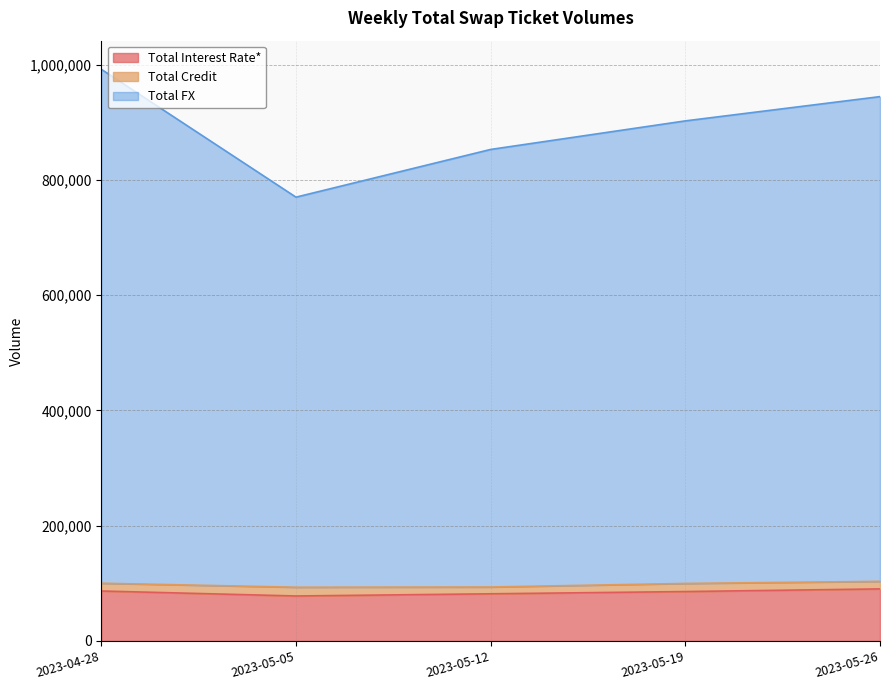

What is the highest value of the Total Interest Rate* series?

90317